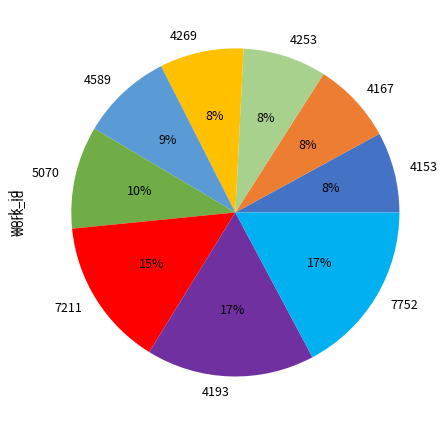

Is there any slice that represents more than half of the pie?

No